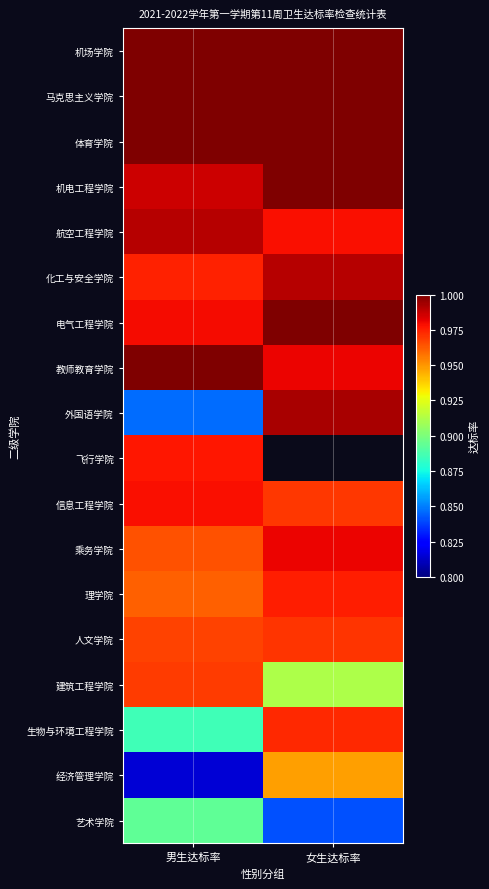

How many data points does each series have?

2